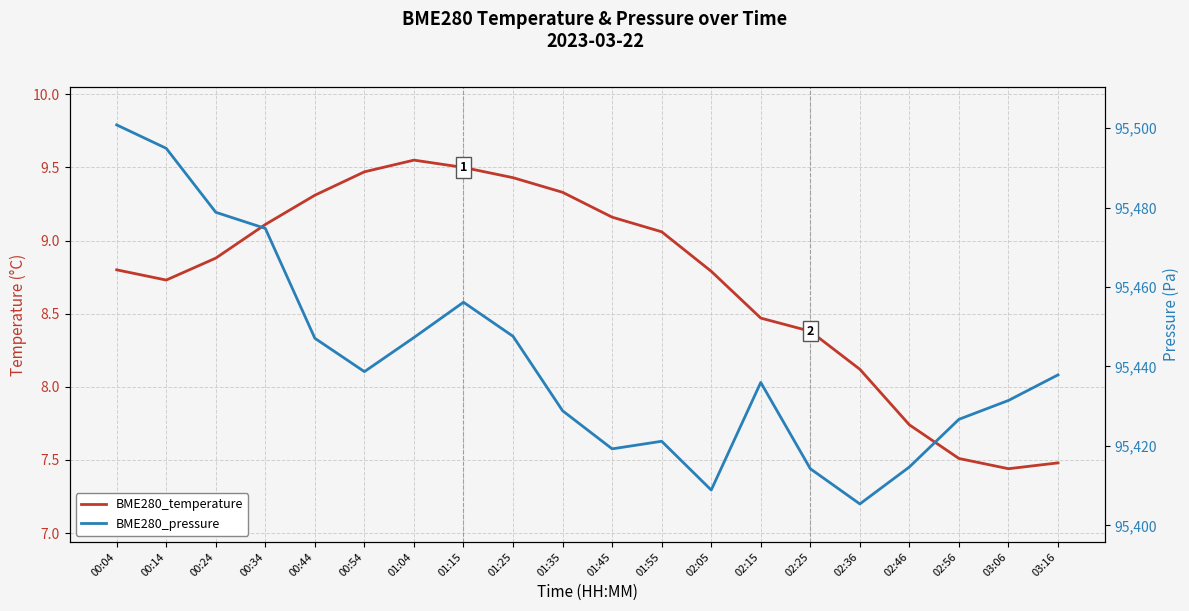

In BME280_pressure, how many points are lower than both neighbors (excluding endpoints)?

4